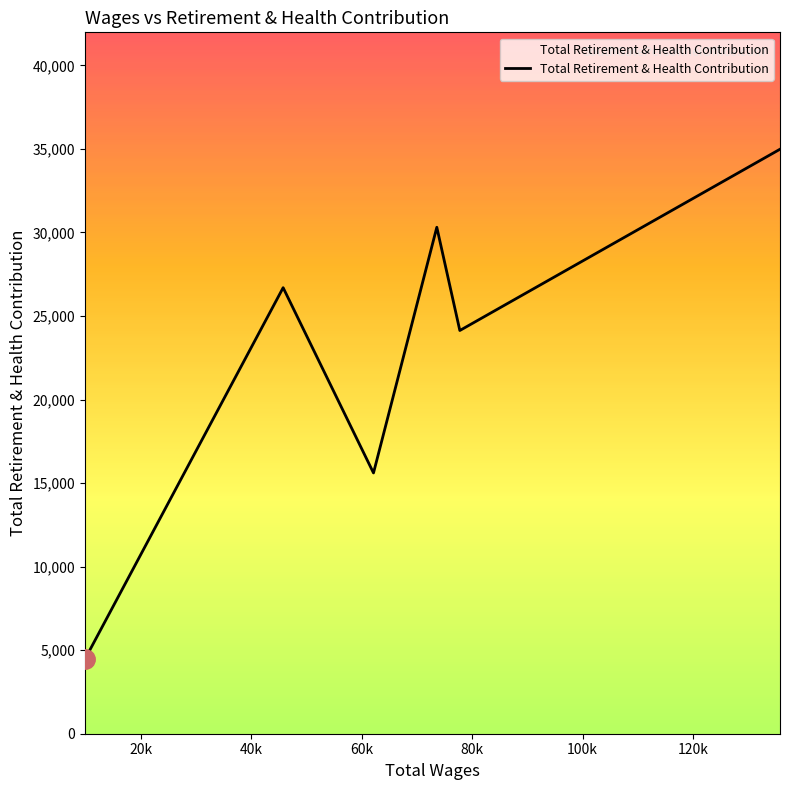

What is the difference between the maximum and minimum values?

30525